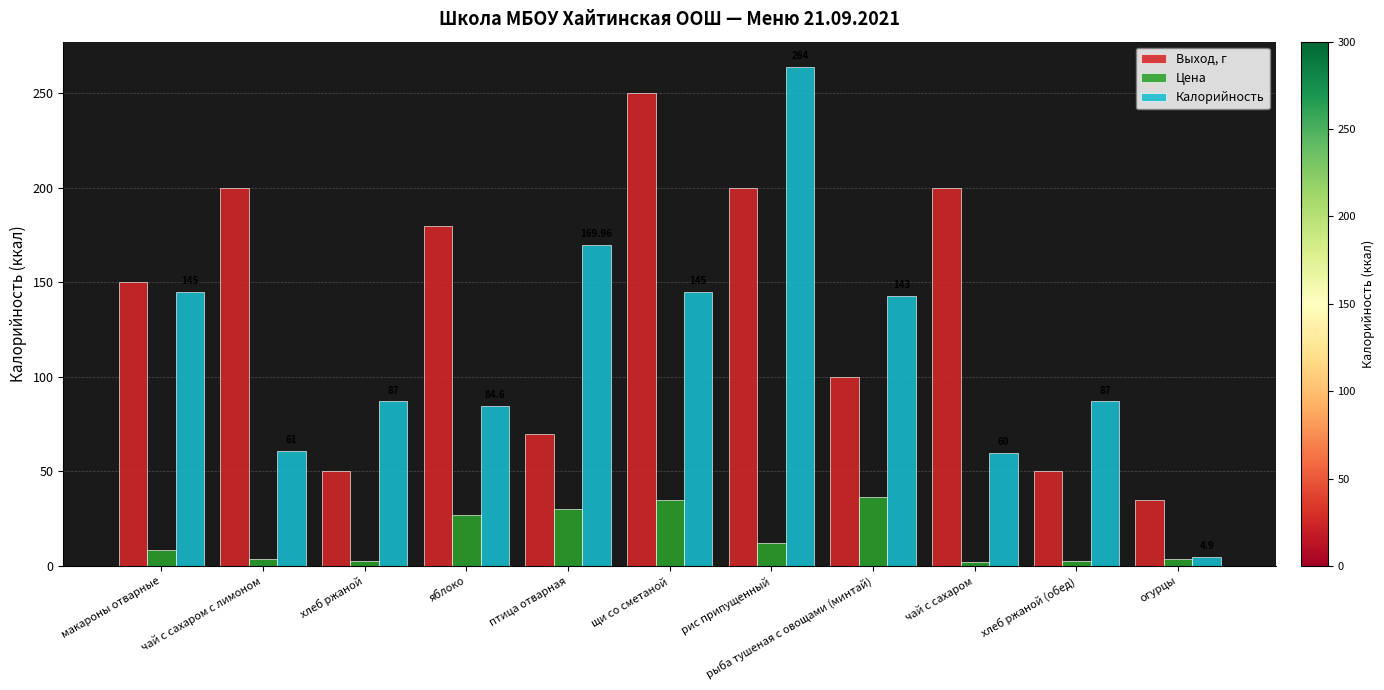

What is the label of the 10th bar from the right?

чай с сахаром с лимоном